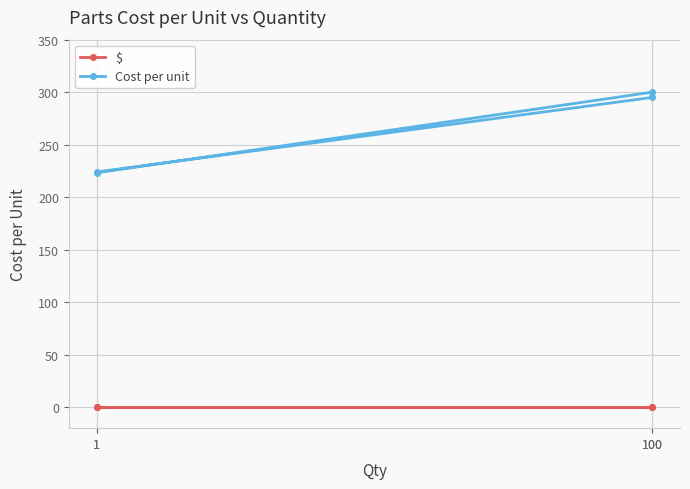

At which label is Cost per unit closest to 261?

100